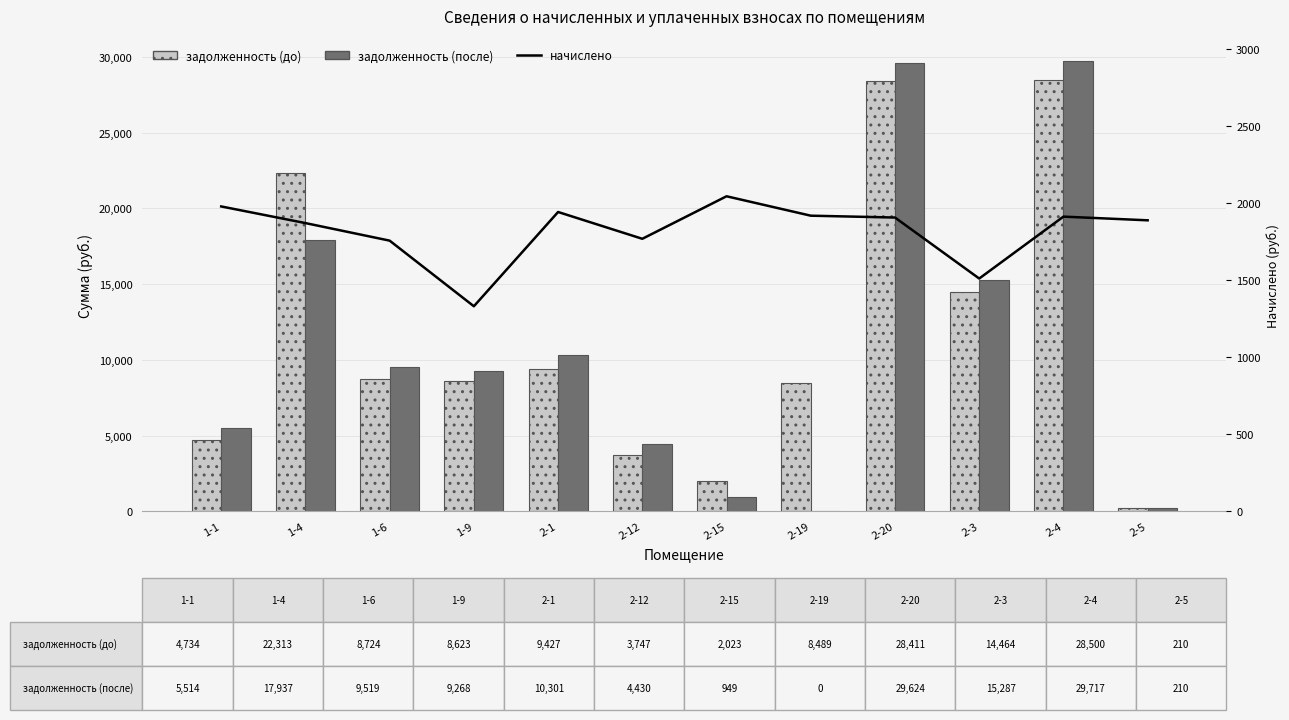

Reading left to right, transcribe all the data shown in this chart.

задолженность (до): 4733.7	22313.4	8723.7	8622.8	9427.5	3747.4	2023.1	8489.5	28411.0	14463.8	28500.3	209.8
задолженность (после): 5514.2	17936.7	9518.5	9267.9	10301.5	4430.1	949.0	0.0	29624.2	15287.5	29717.3	209.8
начислено: 1978.0	1870.1	1756.3	1330.7	1942.0	1768.2	2044.0	1918.1	1906.1	1510.5	1912.0	1888.1